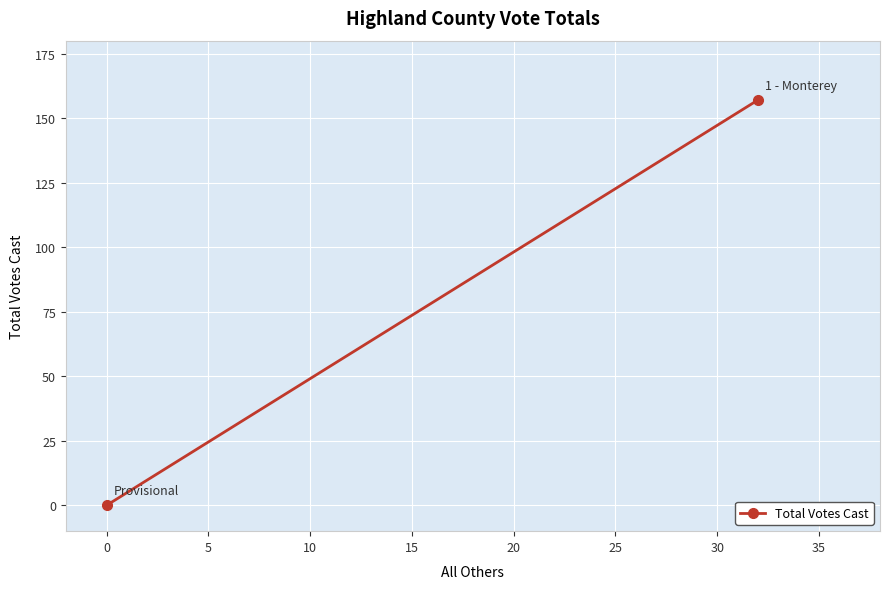

The chart shows a value of 281 at −5. True or false?

False